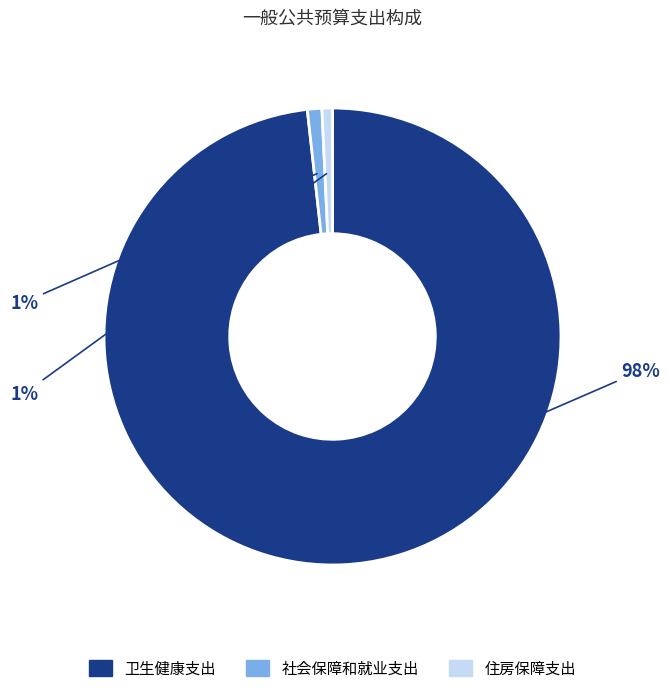

What is the largest slice in the pie chart?

卫生健康支出